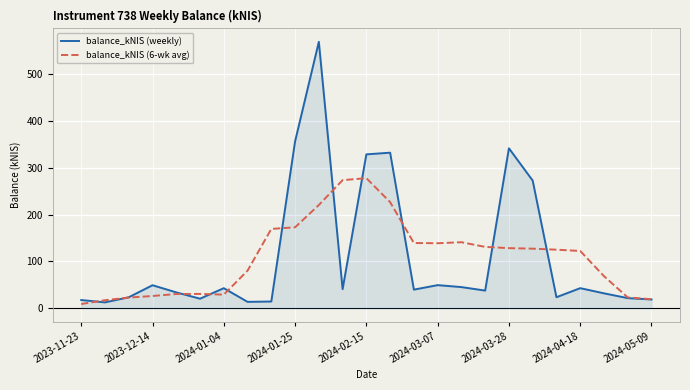

Rank the series by their maximum value, from lowest to highest.

balance_kNIS (6-wk avg), balance_kNIS (weekly)